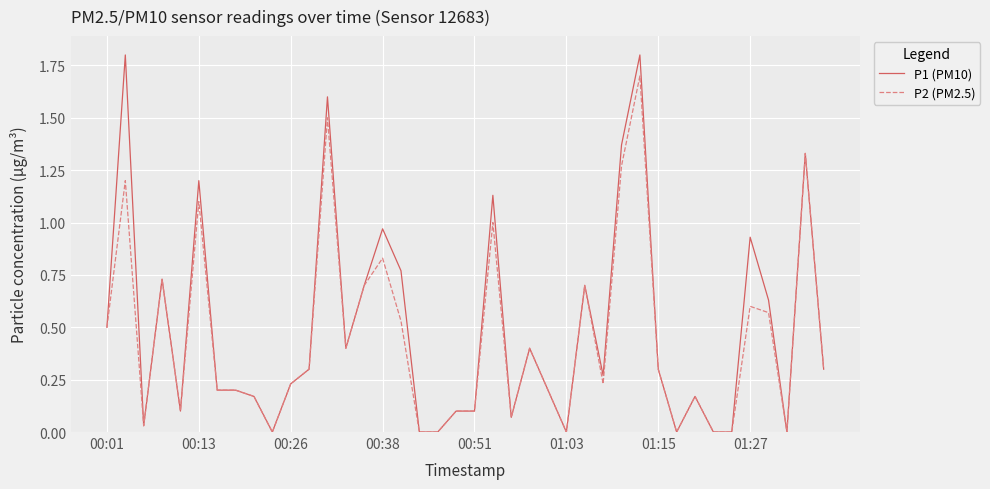

List the series in order of their peak value, lowest first.

P2 (PM2.5), P1 (PM10)